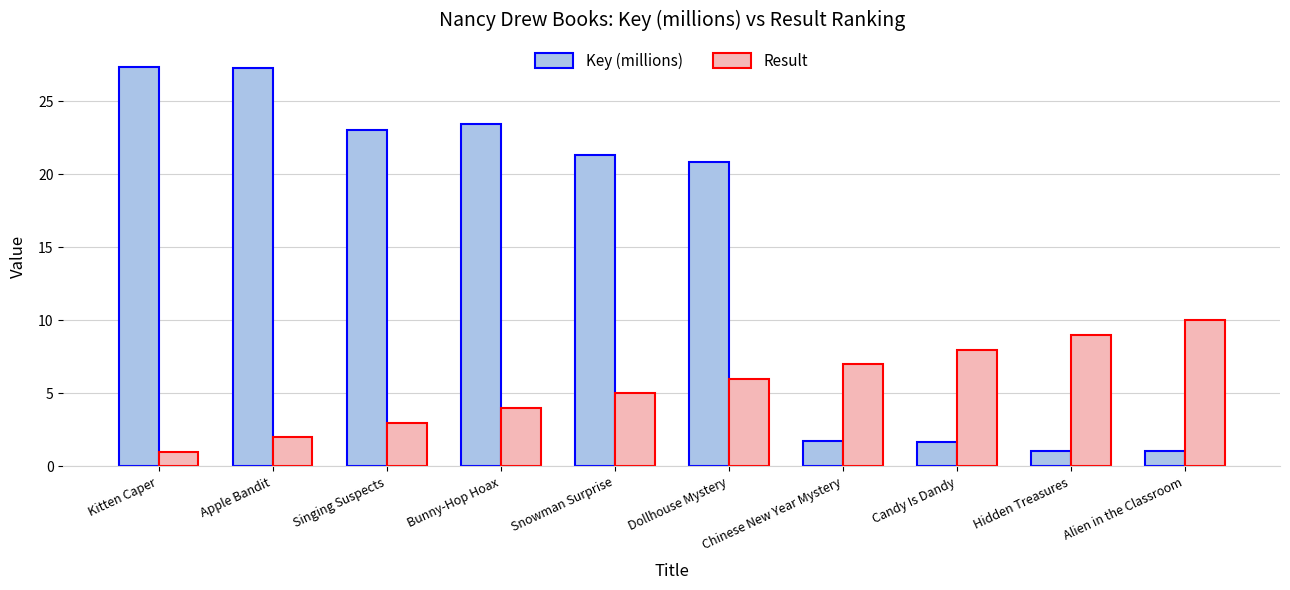

Reading right to left, list all the values displayed in this chart.

Key (millions): Alien in the Classroom=1.1	Hidden Treasures=1.1	Candy Is Dandy=1.7	Chinese New Year Mystery=1.7	Dollhouse Mystery=20.9	Snowman Surprise=21.3	Bunny-Hop Hoax=23.4	Singing Suspects=23.1	Apple Bandit=27.3	Kitten Caper=27.3
Result: Alien in the Classroom=10.0	Hidden Treasures=9.0	Candy Is Dandy=8.0	Chinese New Year Mystery=7.0	Dollhouse Mystery=6.0	Snowman Surprise=5.0	Bunny-Hop Hoax=4.0	Singing Suspects=3.0	Apple Bandit=2.0	Kitten Caper=1.0